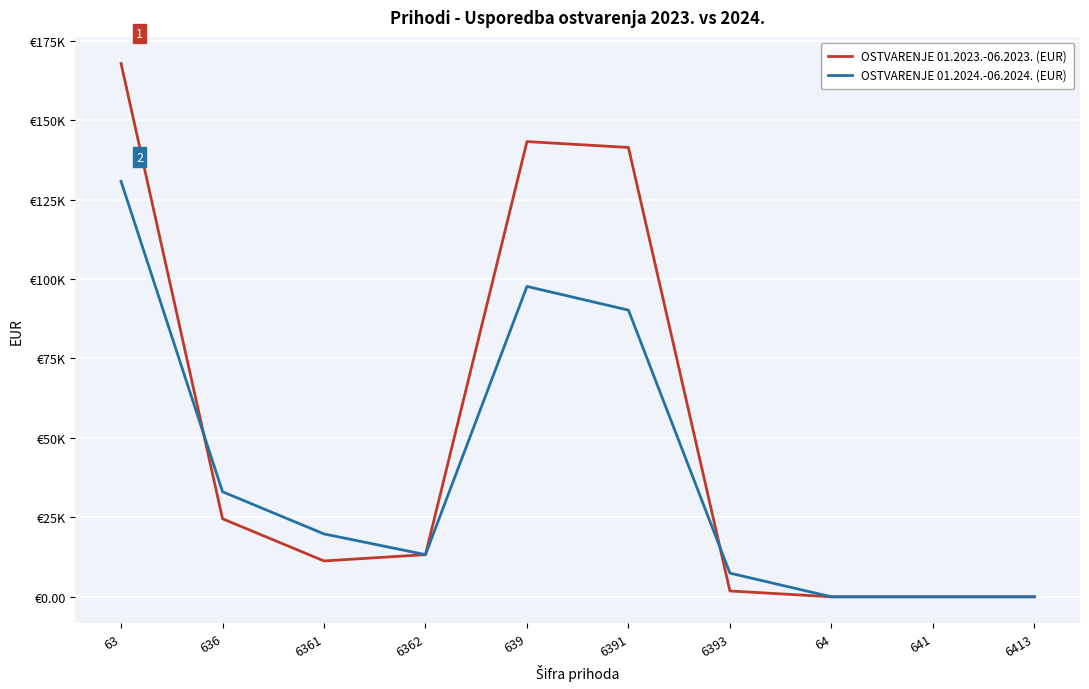

Which series changed the most between 63 and 6361?

OSTVARENJE 01.2023.-06.2023. (EUR)